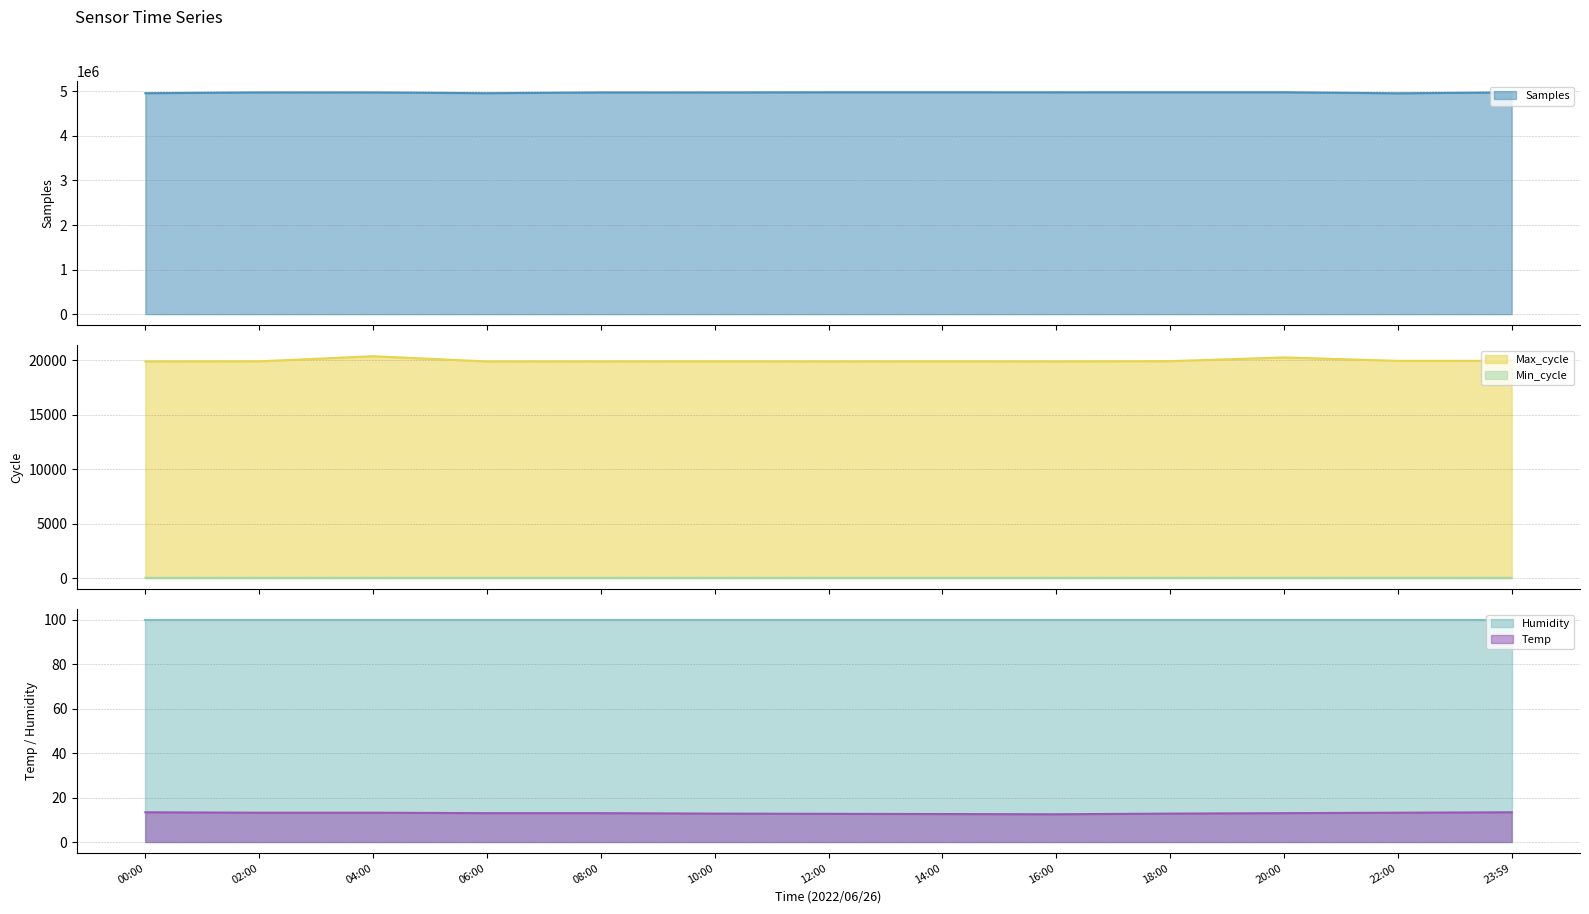

True or false: Min_cycle and Max_cycle cross at least once.

False